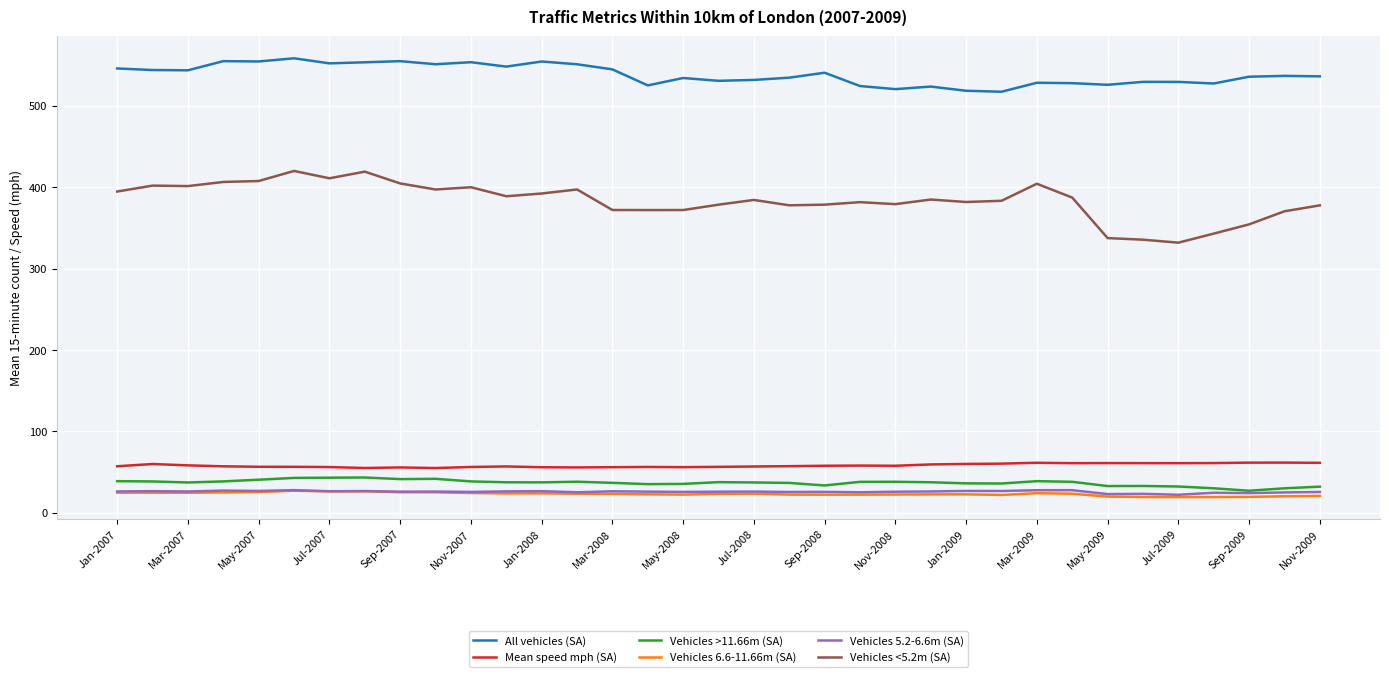

What is the greatest value displayed?

558.2